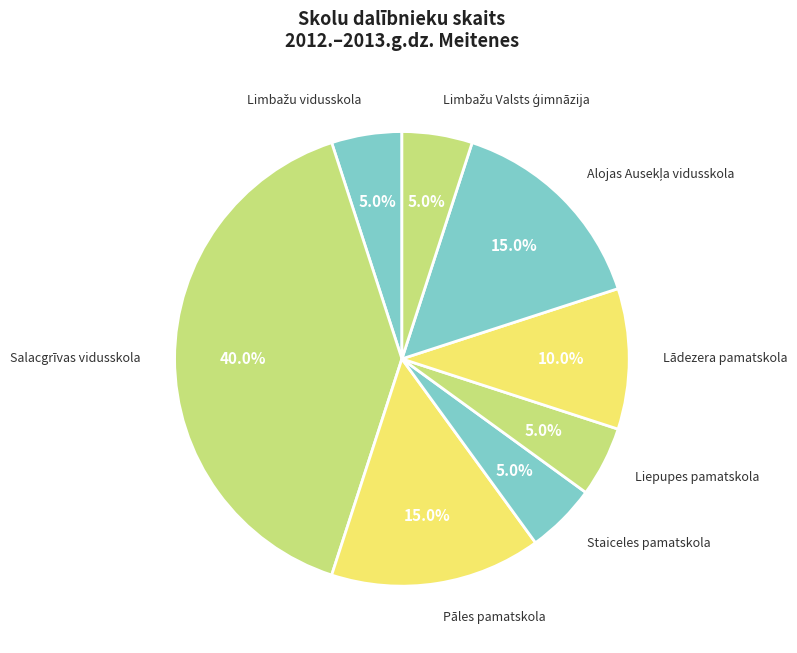

How many segments does this pie chart have?

8